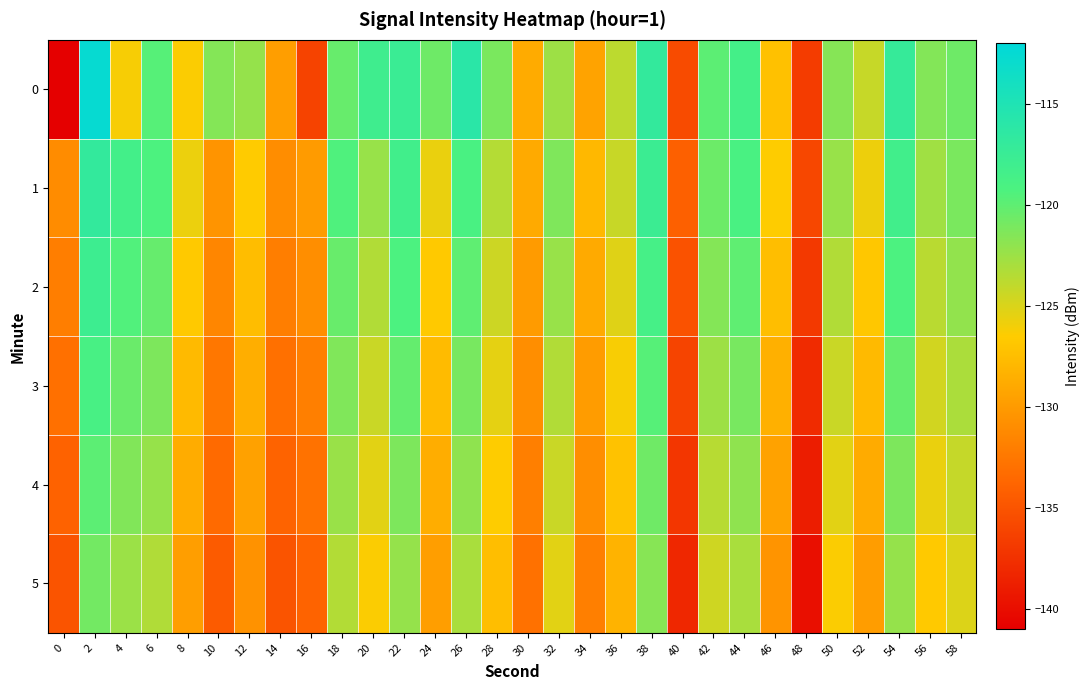

At 28, list the series in order from largest to smallest.

0, 1, 2, 3, 4, 5